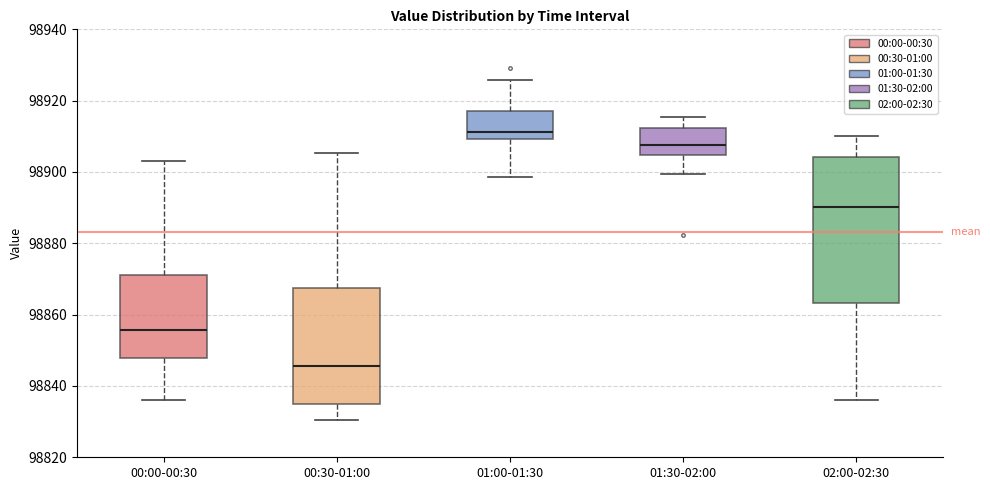

Reading left to right, read every box against the y-axis: the position of its median line, the range the box covers, and the ends of its whiskers. The values are not printed on the chart, so give them approximately, as read against the axis.

00:00-00:30: median 98856, box 98848 to 98872, whiskers 98836 to 98904
00:30-01:00: median 98846, box 98834 to 98868, whiskers 98830 to 98906
01:00-01:30: median 98912, box 98910 to 98918, whiskers 98898 to 98926
01:30-02:00: median 98908, box 98904 to 98912, whiskers 98900 to 98916
02:00-02:30: median 98890, box 98864 to 98904, whiskers 98836 to 98910